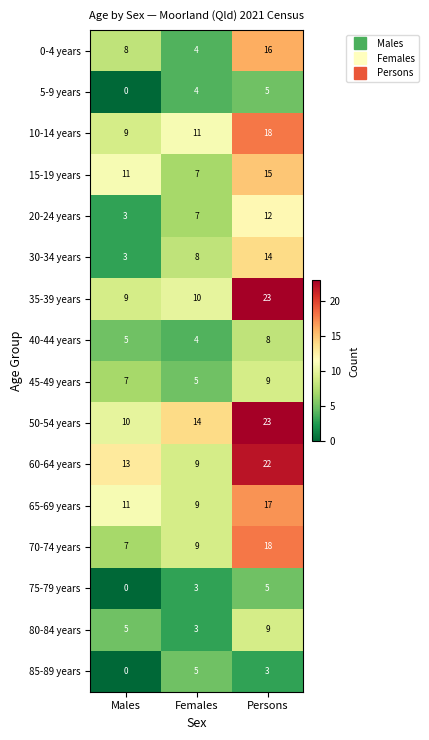

What is the maximum value shown in the chart?

23